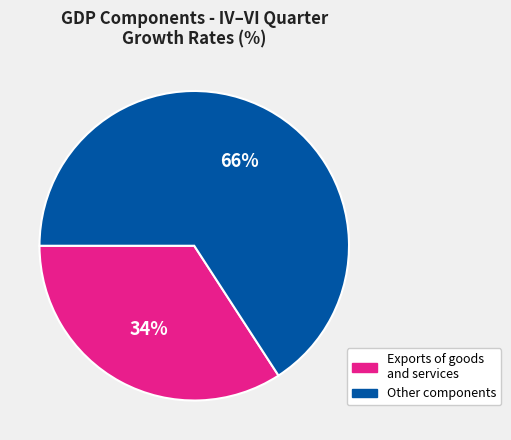

Which slice is the smallest?

Exports of goods and services